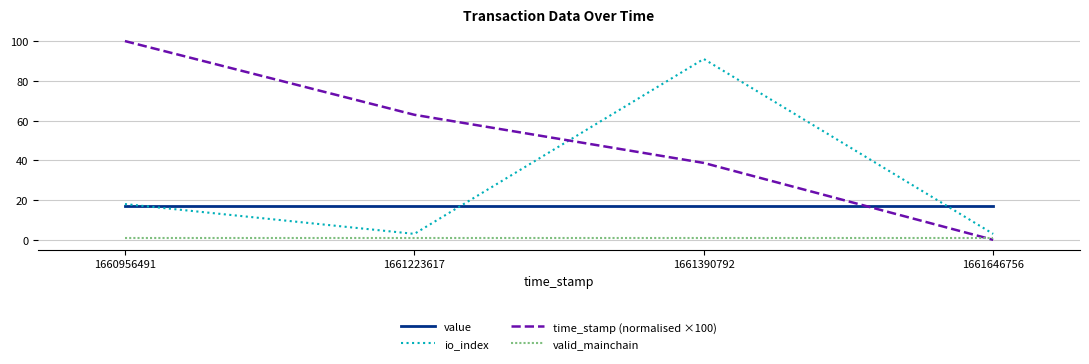

What is the sum of the value values at 1661646756 and 1661223617?

33.7